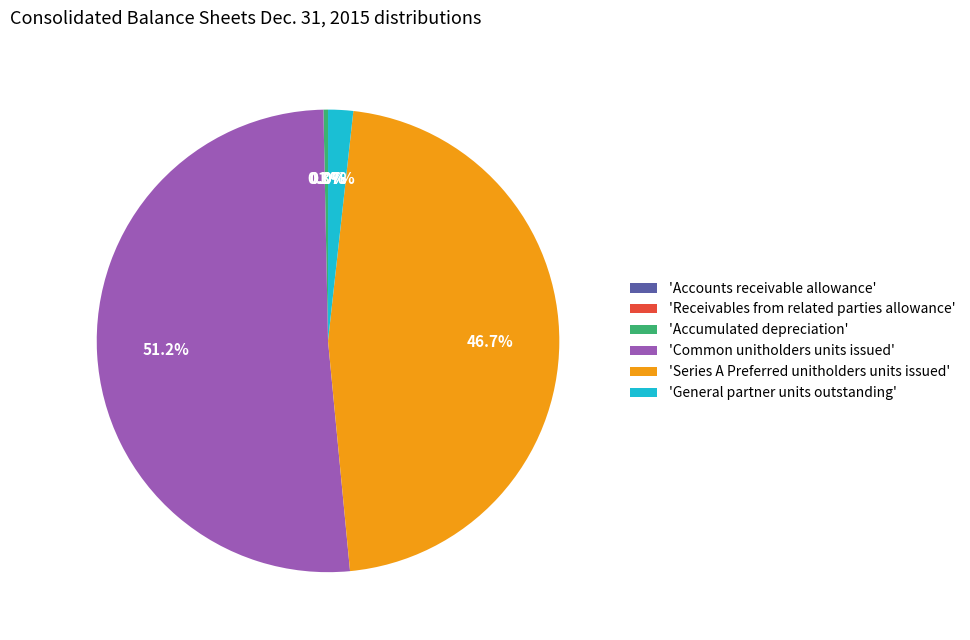

Is 'Accumulated depreciation' the majority of the pie?

No